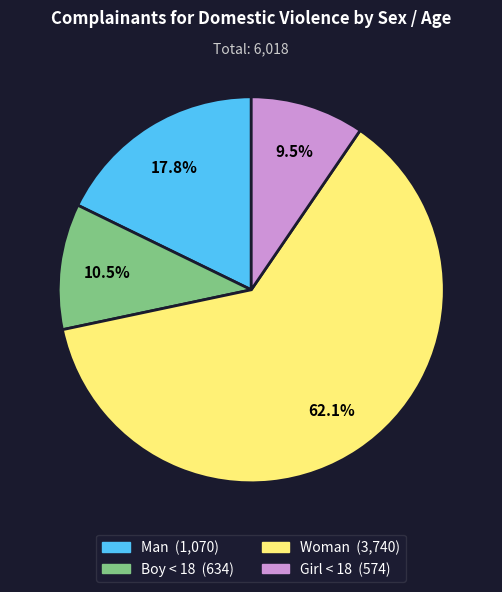

How many segments does this pie chart have?

4